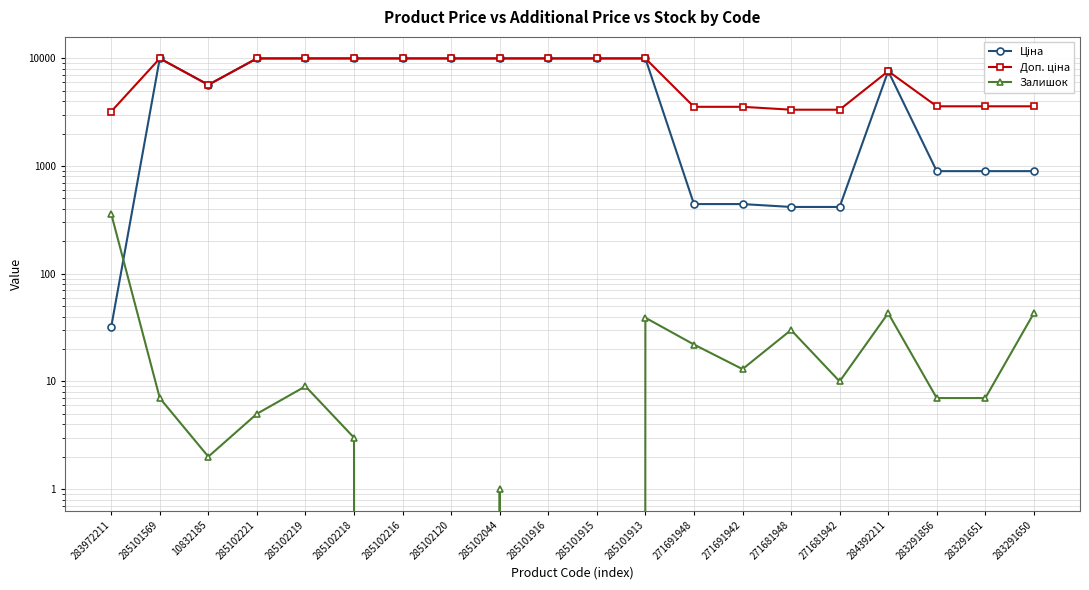

Reading left to right, transcribe all the data shown in this chart.

Ціна: 283972211=32.0	285101569=9975.0	10832185=5673.8	285102221=9975.0	285102219=9975.0	285102218=9975.0	285102216=9975.0	285102120=9975.0	285102044=9975.0	285101916=9975.0	285101915=9975.0	285101913=9975.0	271691948=443.1	271691942=443.1	271681948=416.6	271681942=416.6	284392211=7596.5	283291856=895.9	283291651=895.9	283291650=895.9
Доп. ціна: 283972211=3205.0	285101569=9975.0	10832185=5673.8	285102221=9975.0	285102219=9975.0	285102218=9975.0	285102216=9975.0	285102120=9975.0	285102044=9975.0	285101916=9975.0	285101915=9975.0	285101913=9975.0	271691948=3545.0	271691942=3545.0	271681948=3332.5	271681942=3332.5	284392211=7596.5	283291856=3583.6	283291651=3583.6	283291650=3583.6
Залишок: 283972211=360.0	285101569=7.0	10832185=2.0	285102221=5.0	285102219=9.0	285102218=3.0	285102216=0.0	285102120=0.0	285102044=1.0	285101916=0.0	285101915=0.0	285101913=39.0	271691948=22.0	271691942=13.0	271681948=30.0	271681942=10.0	284392211=43.0	283291856=7.0	283291651=7.0	283291650=43.0